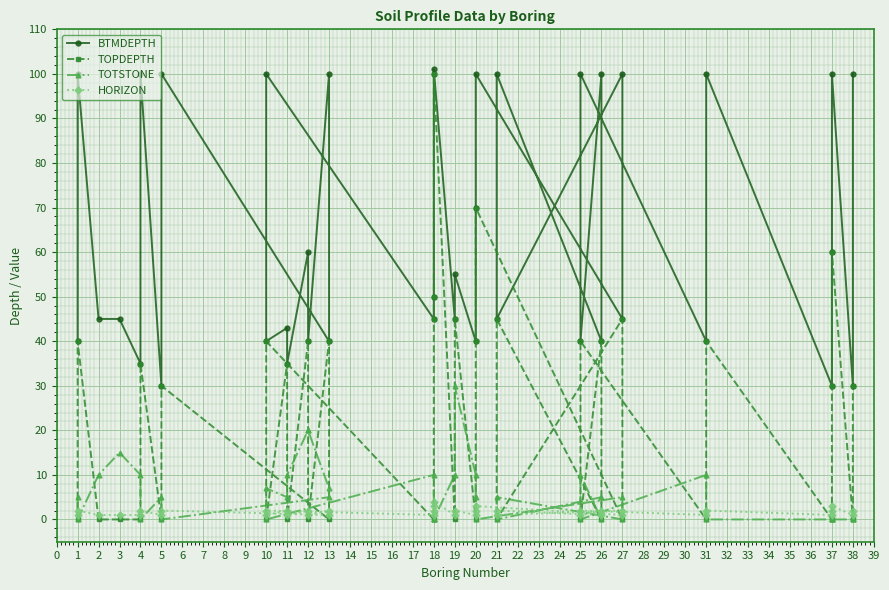

What is the maximum value for TOPDEPTH?

100